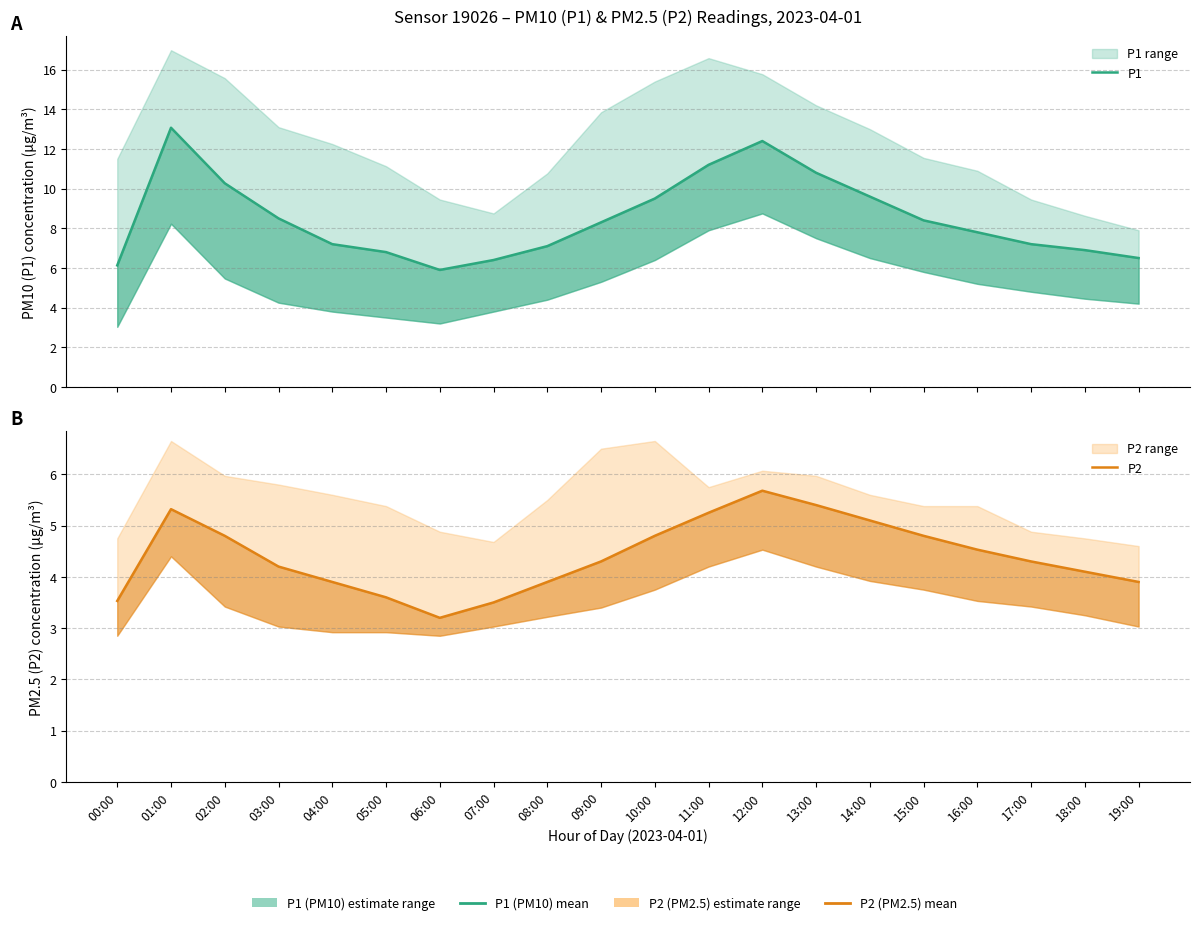

Reading right to left, extract all data points from this chart.

P1: 19:00=6.5	18:00=6.9	17:00=7.2	16:00=7.8	15:00=8.4	14:00=9.6	13:00=10.8	12:00=12.4	11:00=11.2	10:00=9.5	09:00=8.3	08:00=7.1	07:00=6.4	06:00=5.9	05:00=6.8	04:00=7.2	03:00=8.5	02:00=10.3	01:00=13.1	00:00=6.1
P2: 19:00=3.9	18:00=4.1	17:00=4.3	16:00=4.5	15:00=4.8	14:00=5.1	13:00=5.4	12:00=5.7	11:00=5.2	10:00=4.8	09:00=4.3	08:00=3.9	07:00=3.5	06:00=3.2	05:00=3.6	04:00=3.9	03:00=4.2	02:00=4.8	01:00=5.3	00:00=3.5